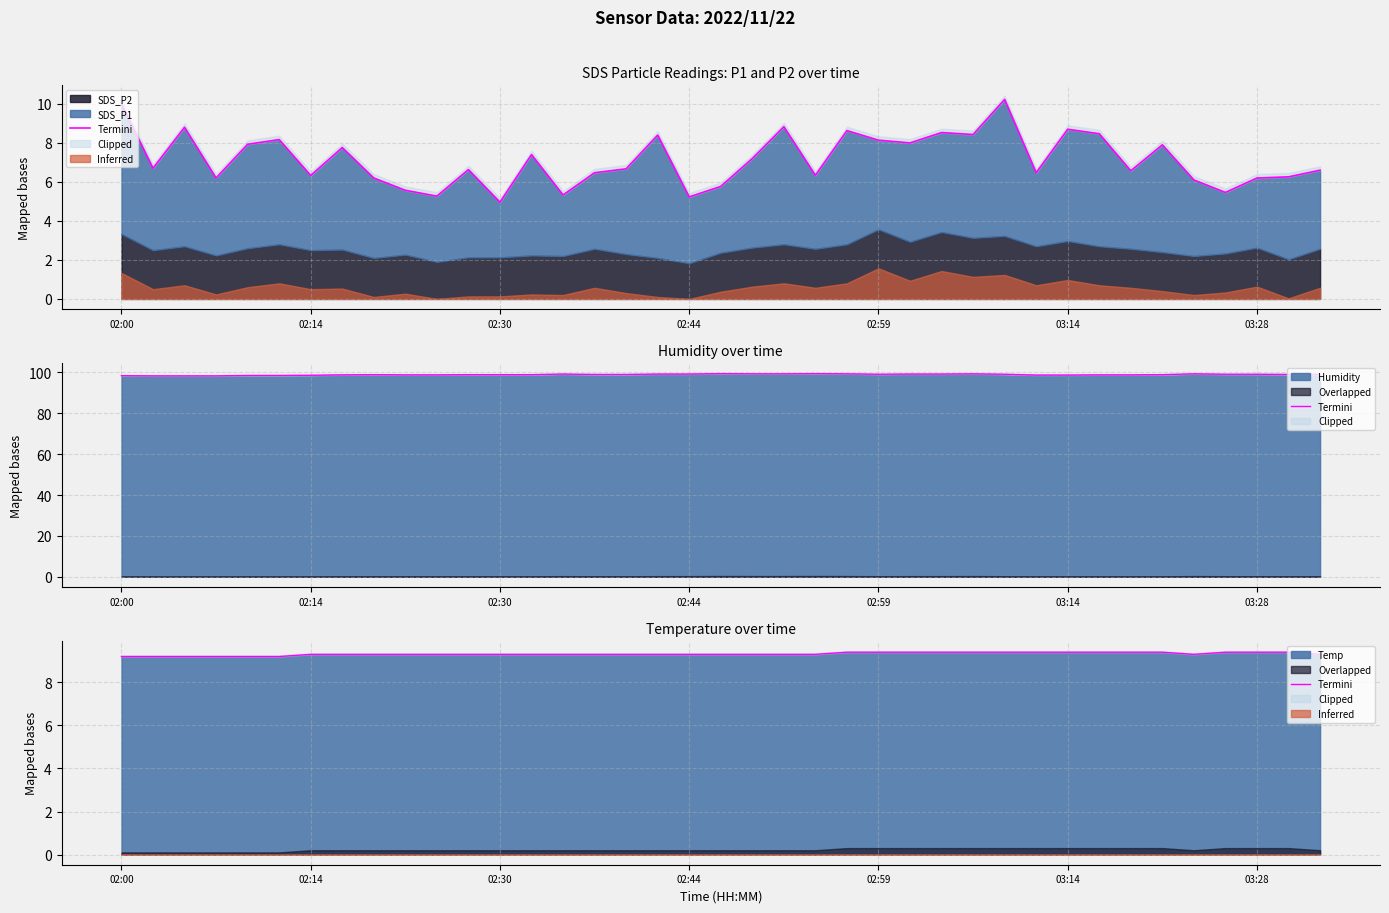

Reading right to left, extract all data points from this chart.

9.3	9.4	9.4	9.4	9.3	9.4	9.4	9.4	9.4	9.4	9.4	9.4	9.4	9.4	9.4	9.4	9.3	9.3	9.3	9.3	9.3	9.3	9.3	9.3	9.3	9.3	9.3	9.3	9.3	9.3	9.3	9.3	9.3	9.2	9.2	9.2	9.2	9.2	9.2